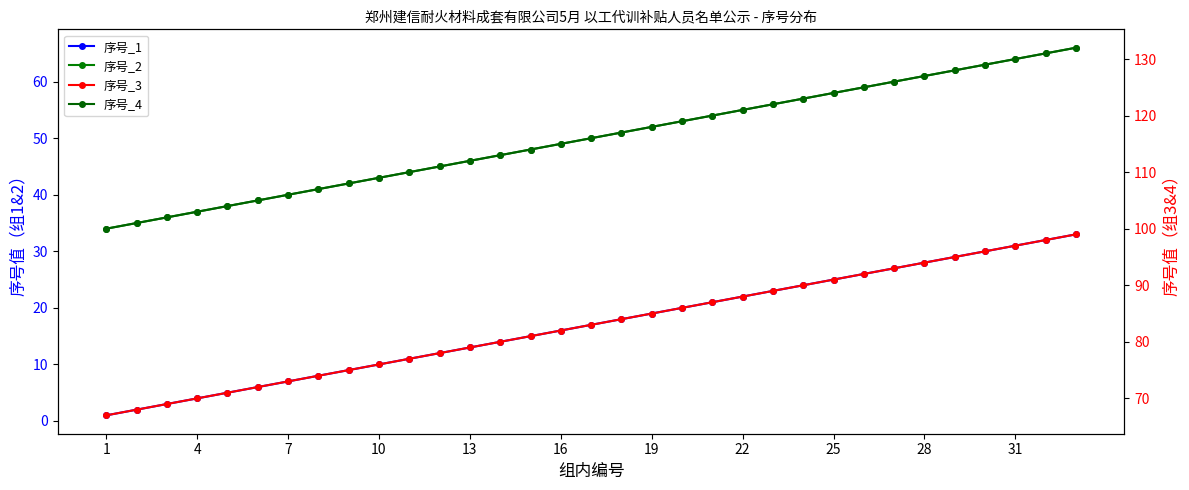

What is the lowest value of the 序号_4 series?

100